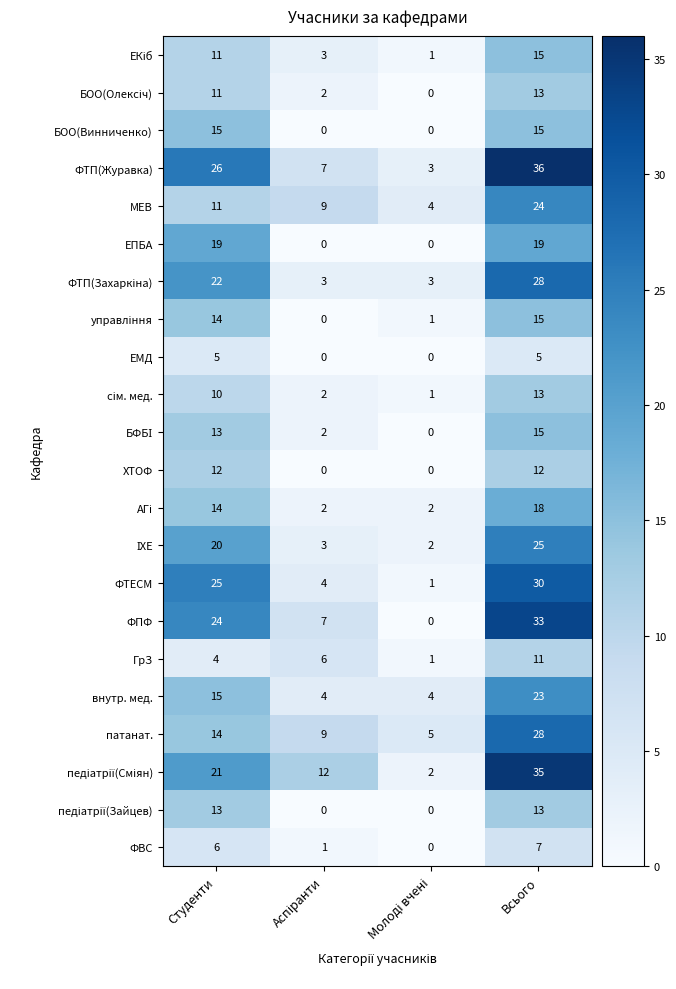

How many МЕВ values are between 9 and 24?

3